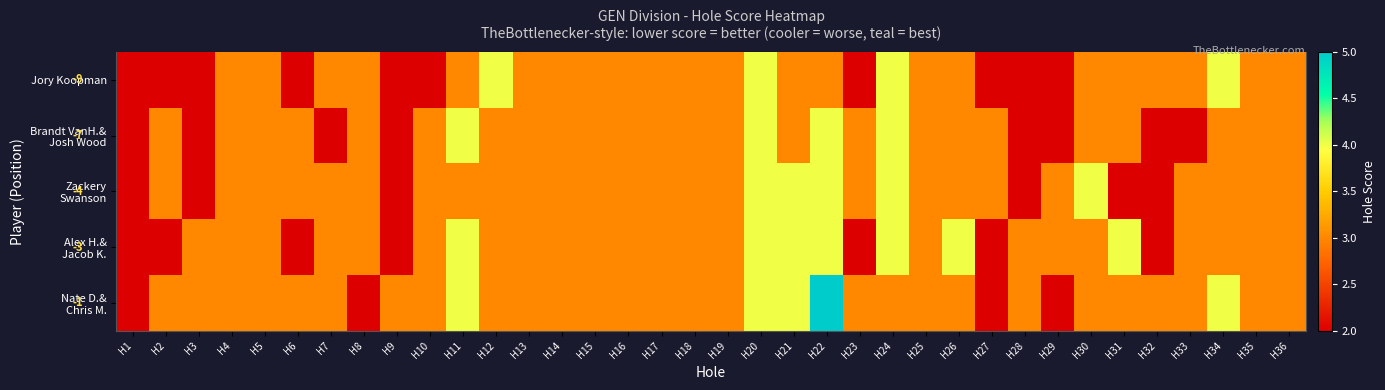

At which category is the sum across all series the highest?

H20